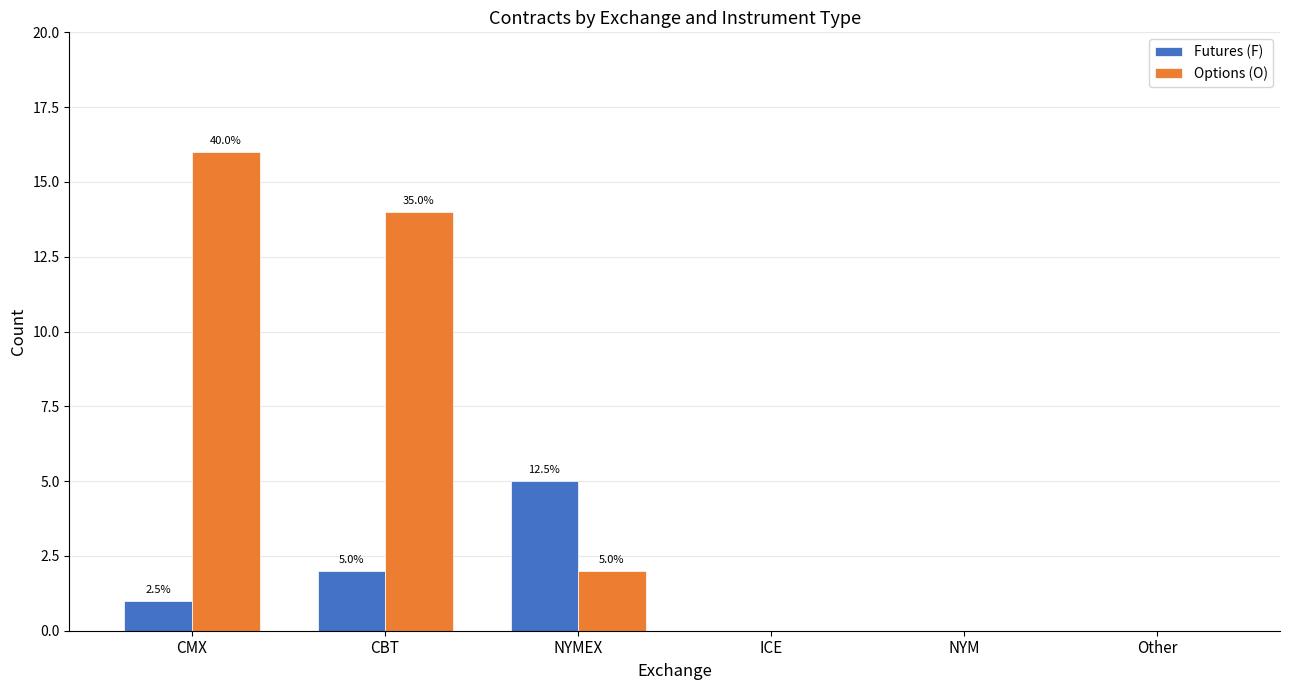

What is the label of the 1st bar from the right?

Other